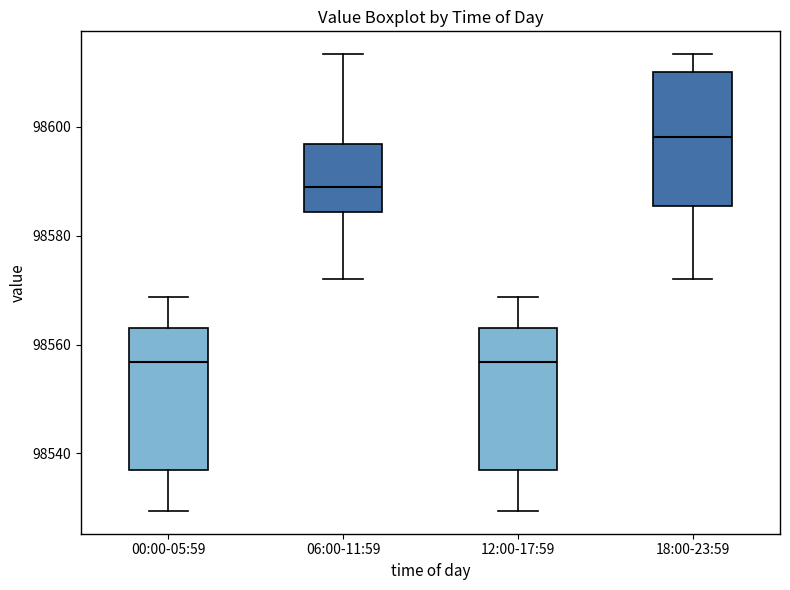

Where is the lower edge of the box for 00:00-05:59 on the y-axis? The values are not printed on the chart, so give them approximately, as read against the axis.

98536